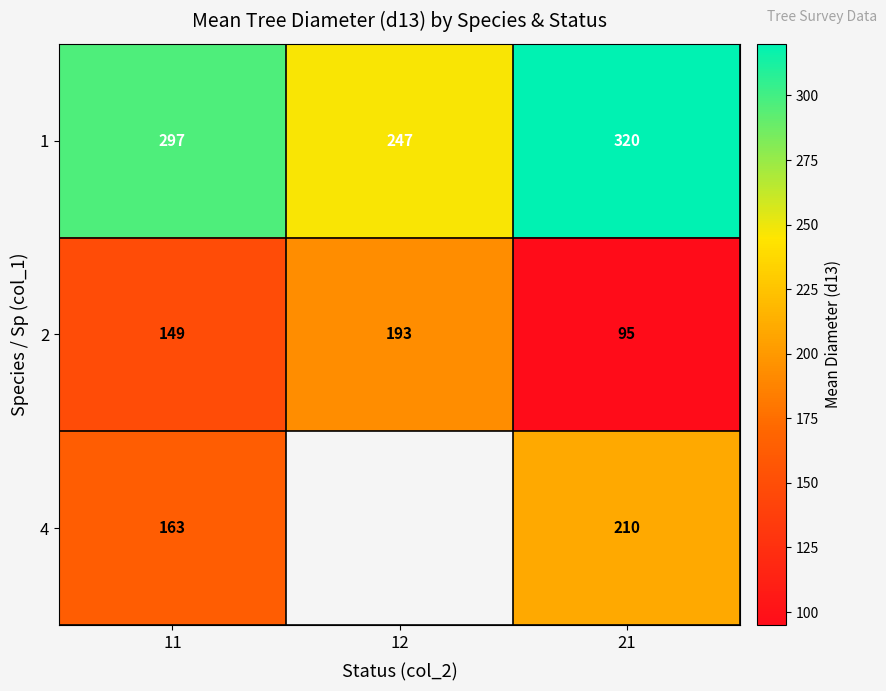

Which series has the widest spread of values?

2